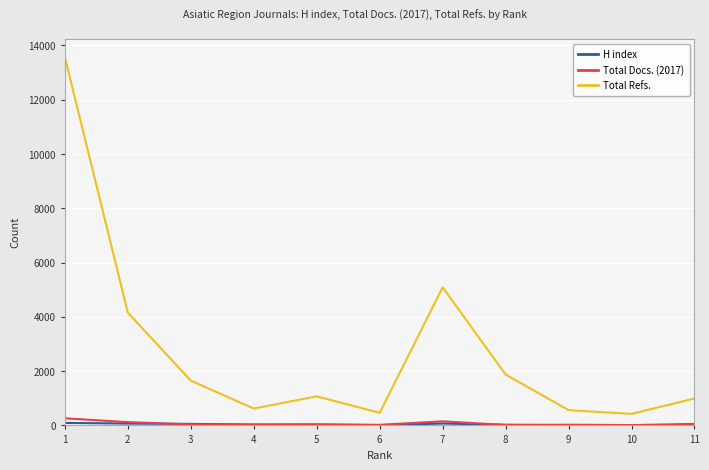

At which label does Total Refs. reach its peak?

1